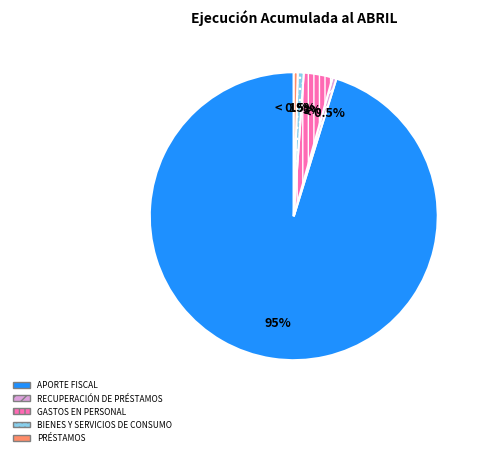

What is the largest slice in the pie chart?

APORTE FISCAL